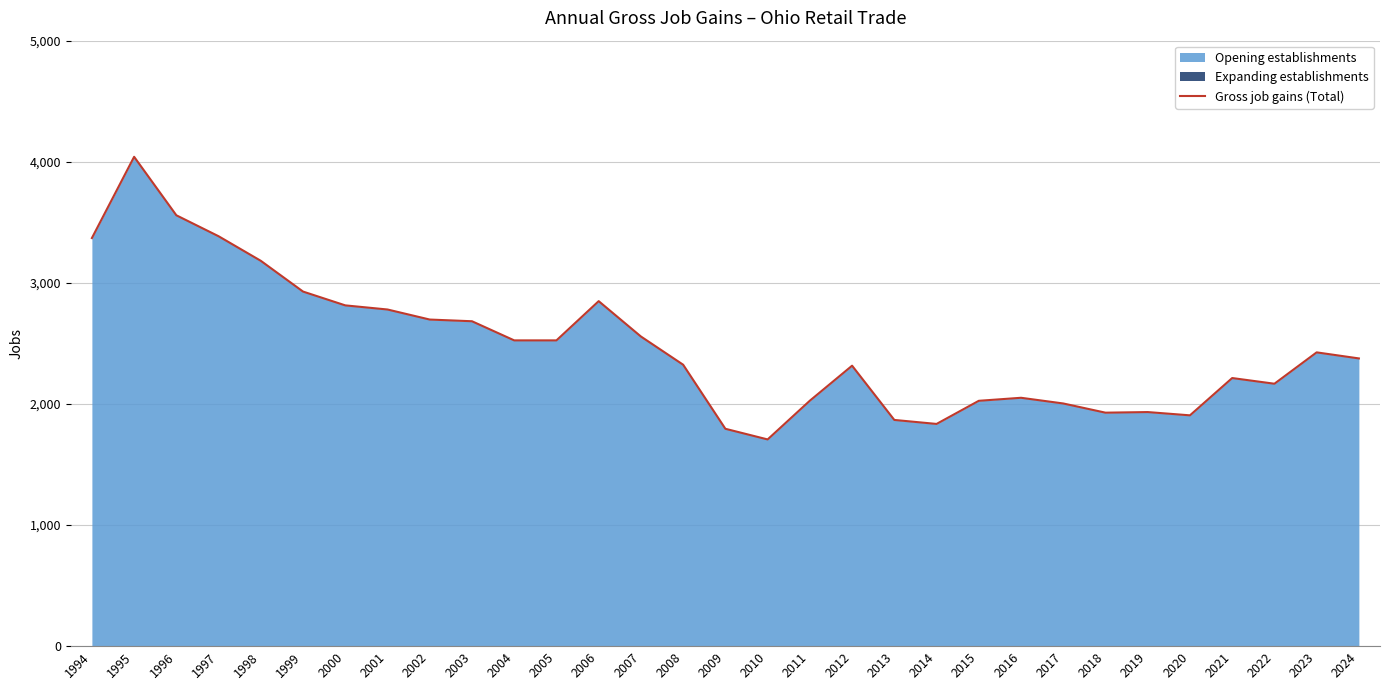

True or false: there are more than 1 points higher than both neighbors.

True